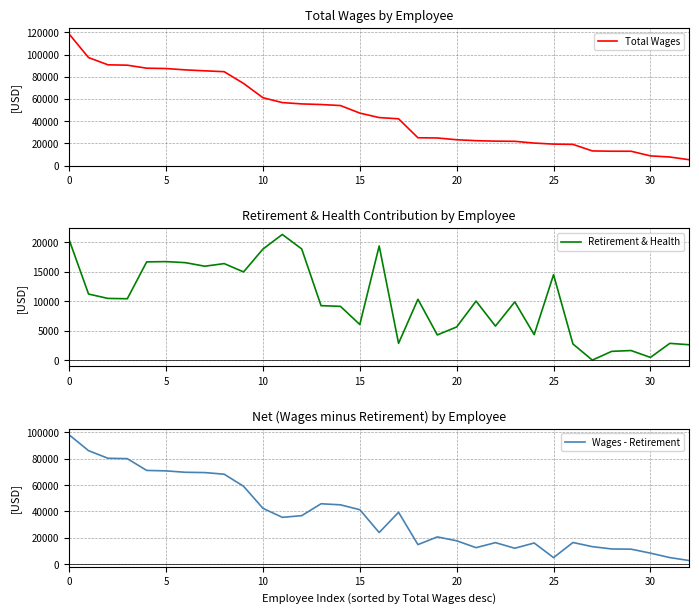

How many distinct data groups are displayed?

3